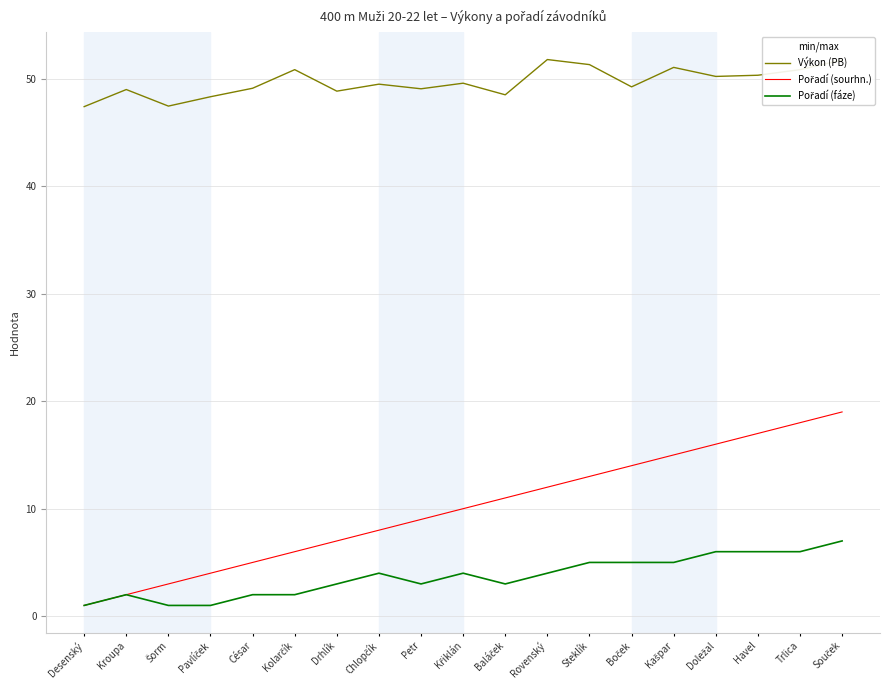

What is the total value across all series at Havel?

73.3